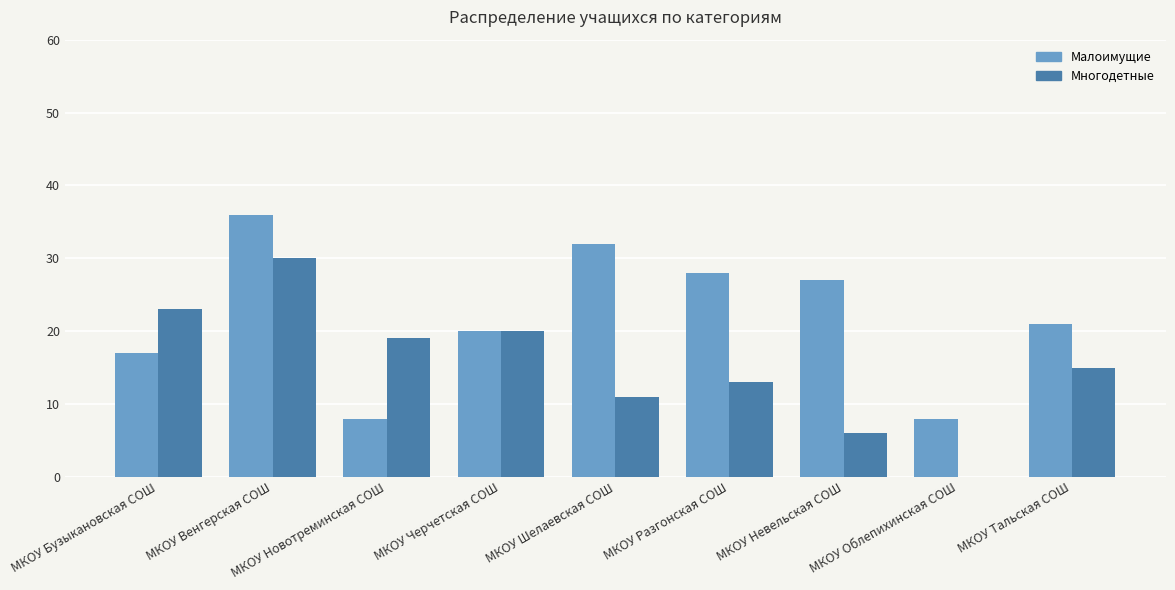

What is the sum of the Многодетные values at МКОУ Разгонская СОШ and МКОУ Невельская СОШ?

19